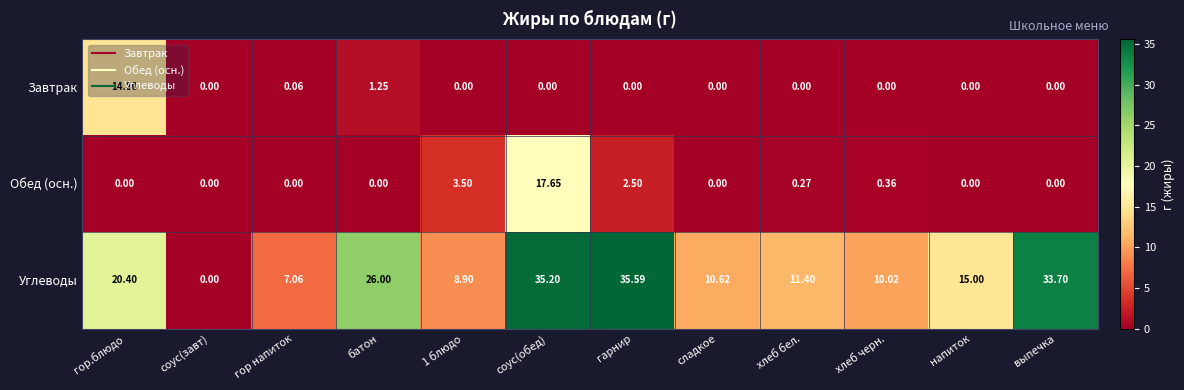

List the series in order of their peak value, highest first.

Углеводы, Обед (осн.), Завтрак